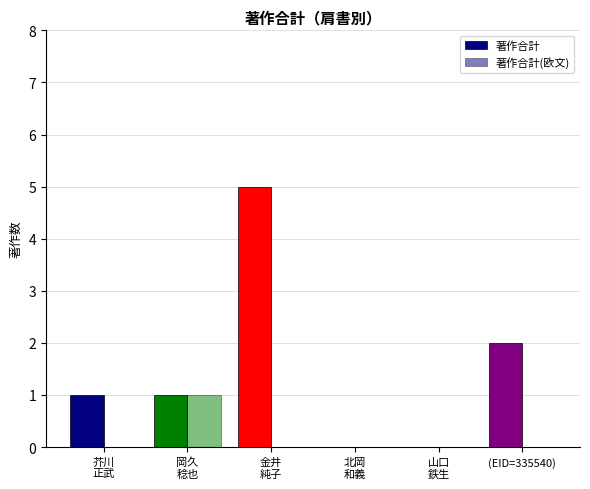

Does the chart contain stacked bars?

No